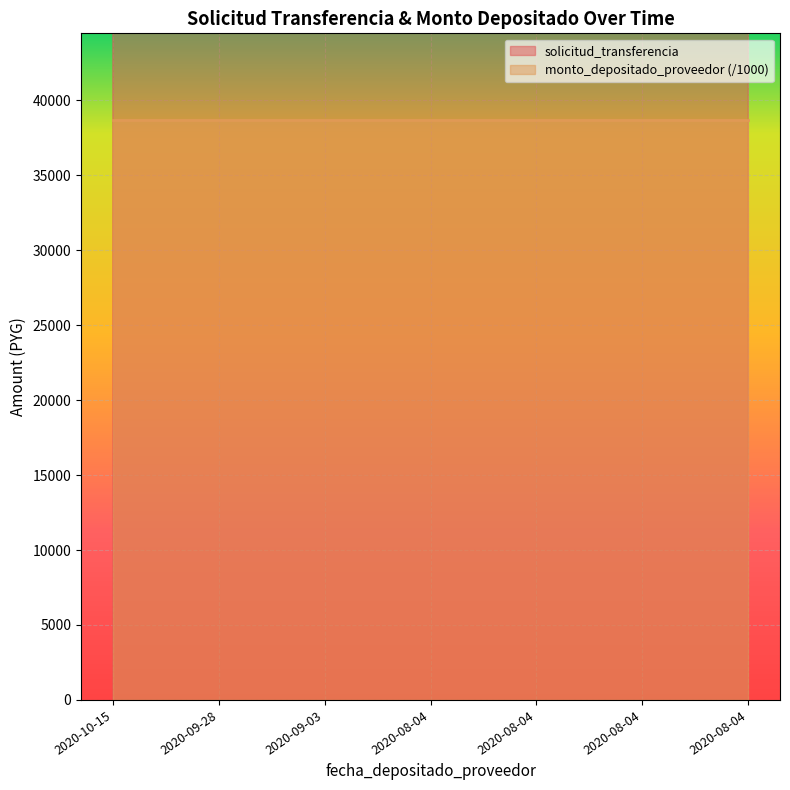

List the labels in order of value, smallest first.

2020-08-04, 2020-08-04, 2020-08-04, 2020-08-04, 2020-09-03, 2020-09-28, 2020-10-15